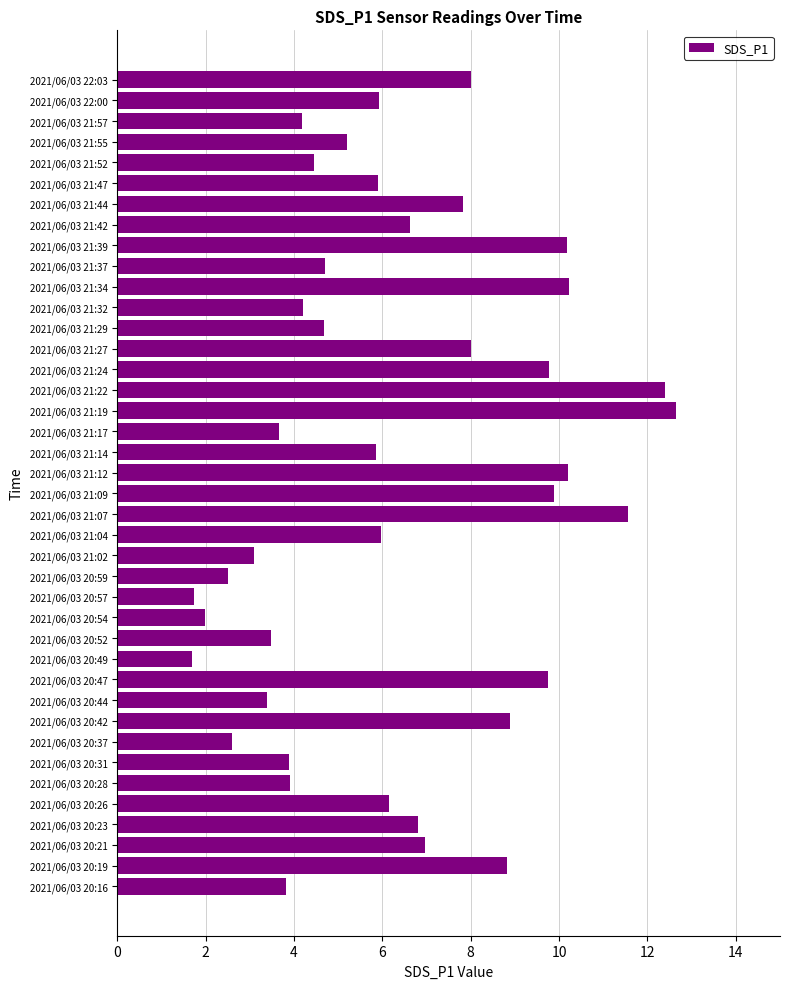

What is the ratio of the value at 2021/06/03 20:19 to the value at 2021/06/03 21:14?

1.5